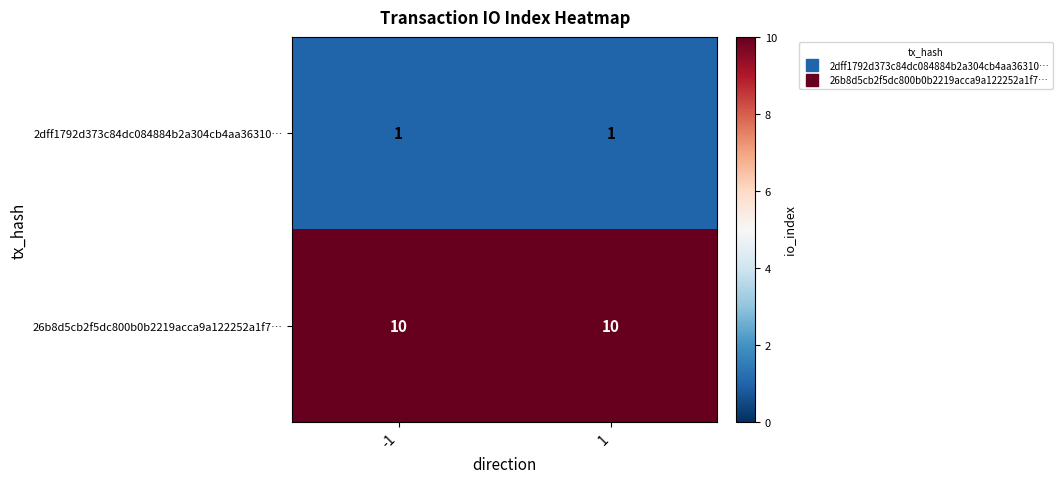

At how many categories does at least one series exceed 1?

2